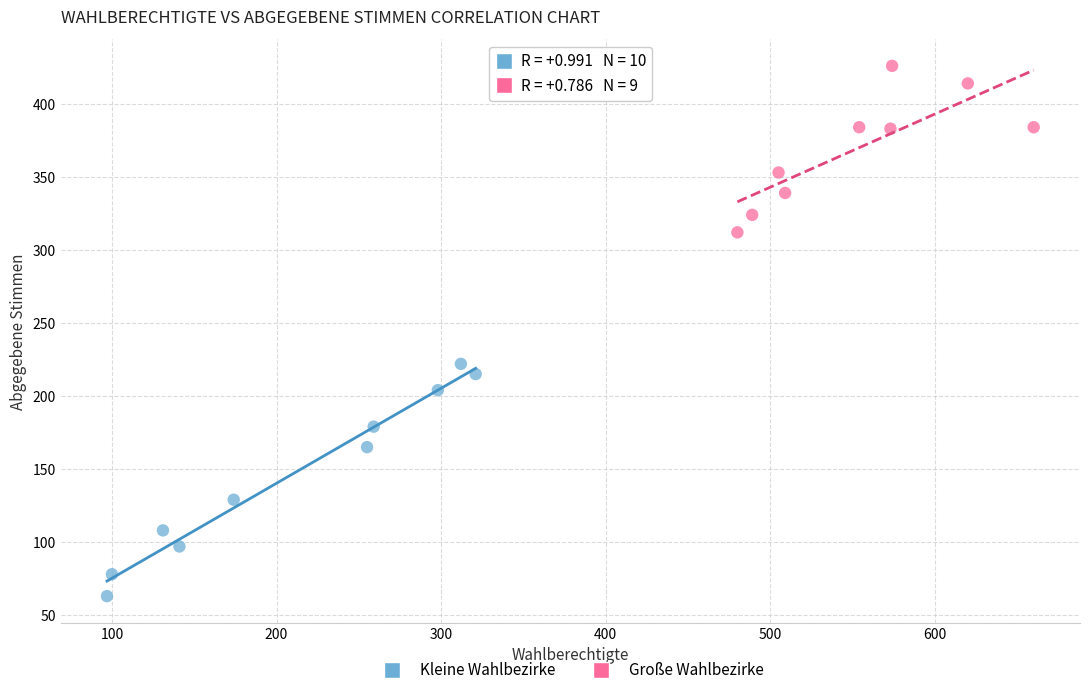

What are all the series names shown in the legend?

Kleine Wahlbezirke, Große Wahlbezirke